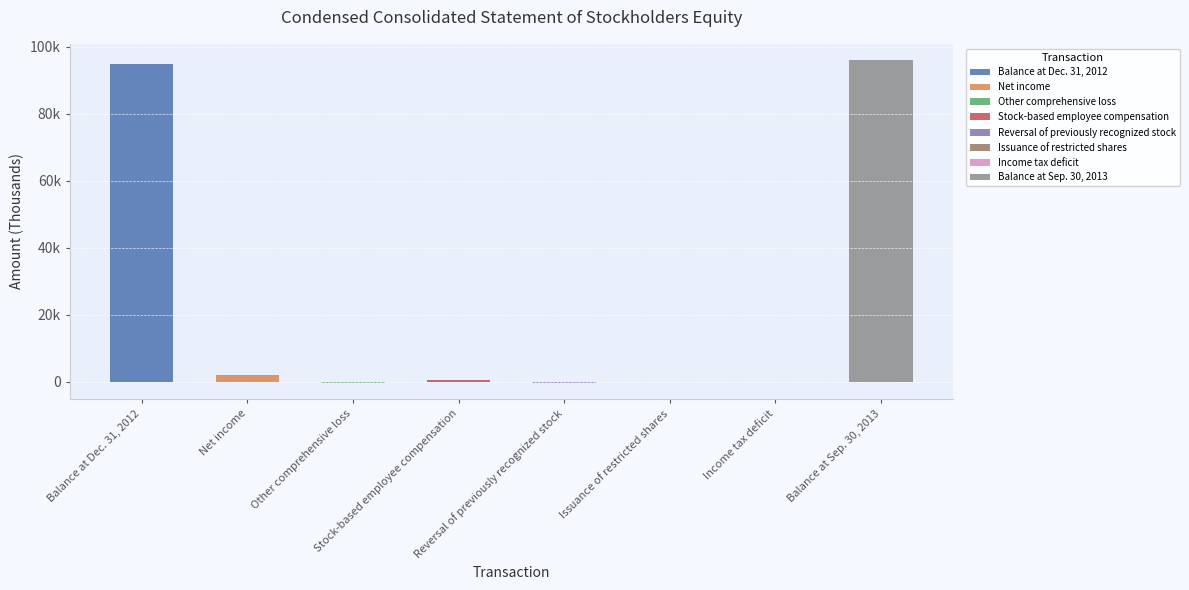

Reading left to right, what are all the values shown in this chart?

94673	1905	-412	460	-409	-103	-111	96003